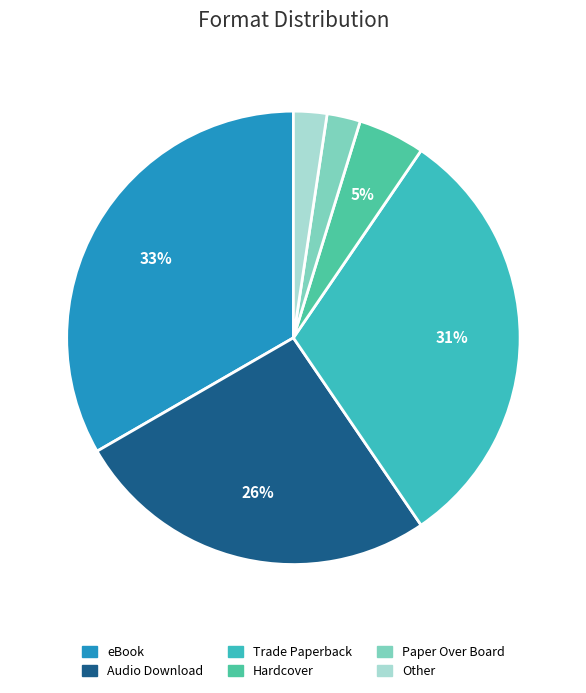

The Trade Paperback slice represents 31% of the pie. True or false?

True